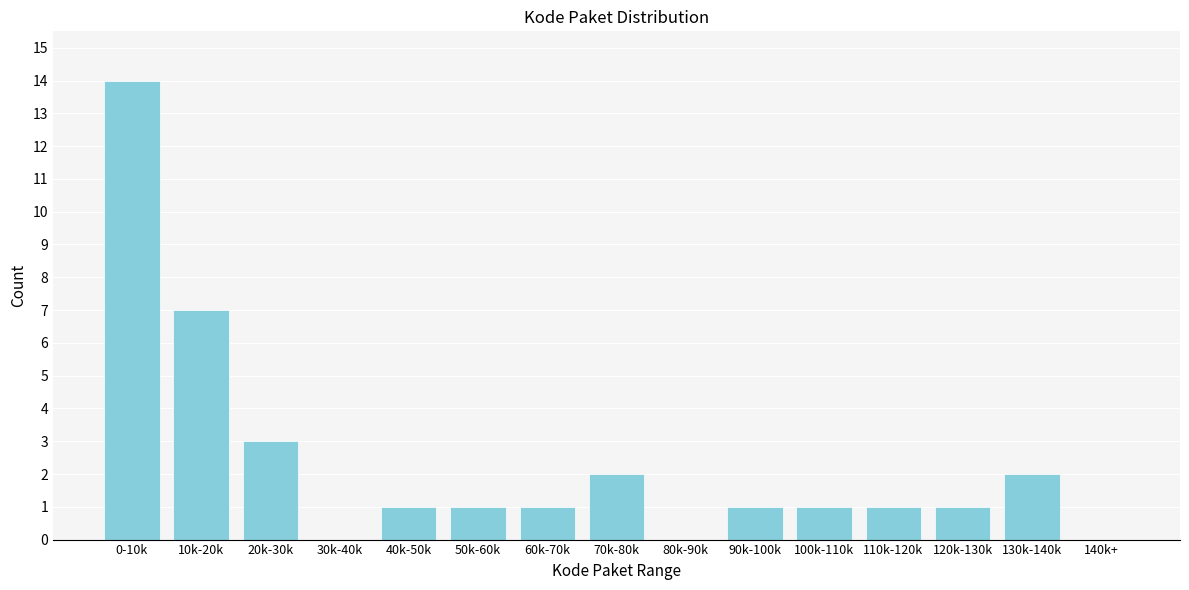

Reading left to right, list all the values displayed in this chart.

0-10k=14	10k-20k=7	20k-30k=3	30k-40k=0	40k-50k=1	50k-60k=1	60k-70k=1	70k-80k=2	80k-90k=0	90k-100k=1	100k-110k=1	110k-120k=1	120k-130k=1	130k-140k=2	140k+=0